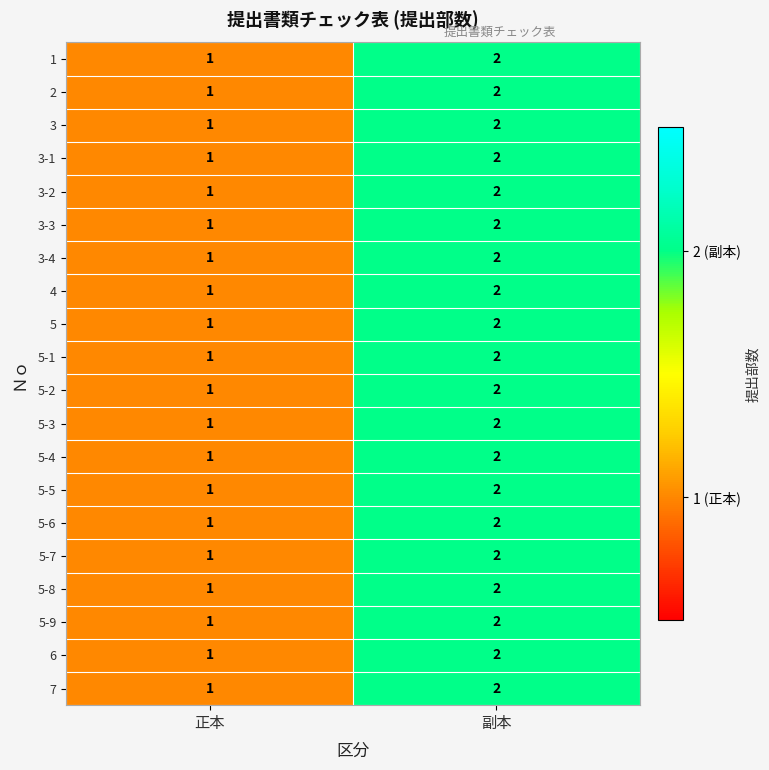

What is the sum of the 5-5 values at 副本 and 正本?

3